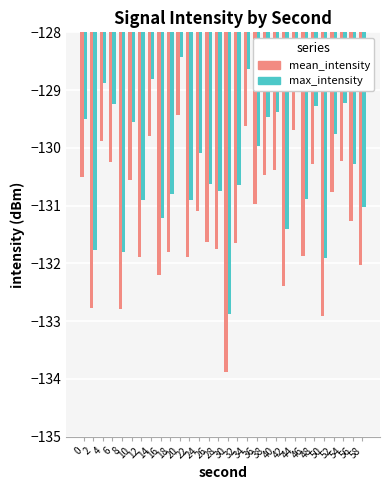

What is the approximate value of mean_intensity at 32?

-131.6